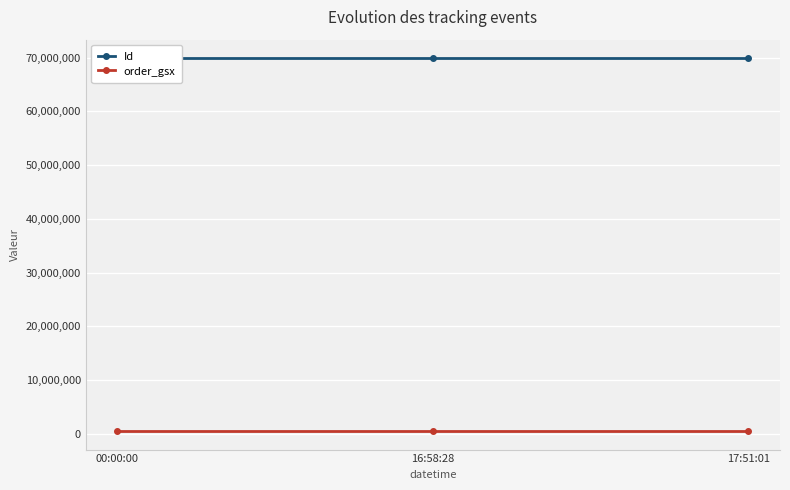

List the labels in order of Id value, largest first.

16:58:28, 17:51:01, 00:00:00